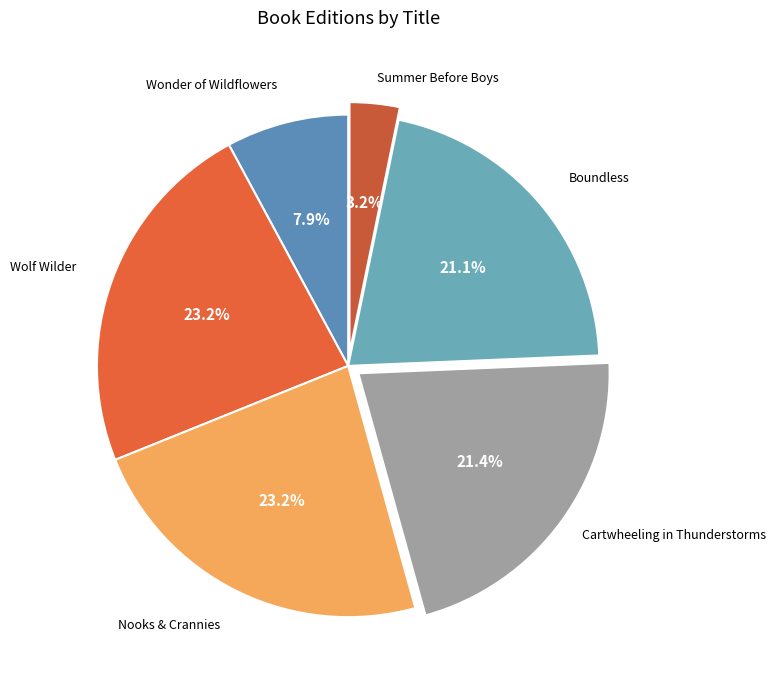

How many segments does this pie chart have?

6